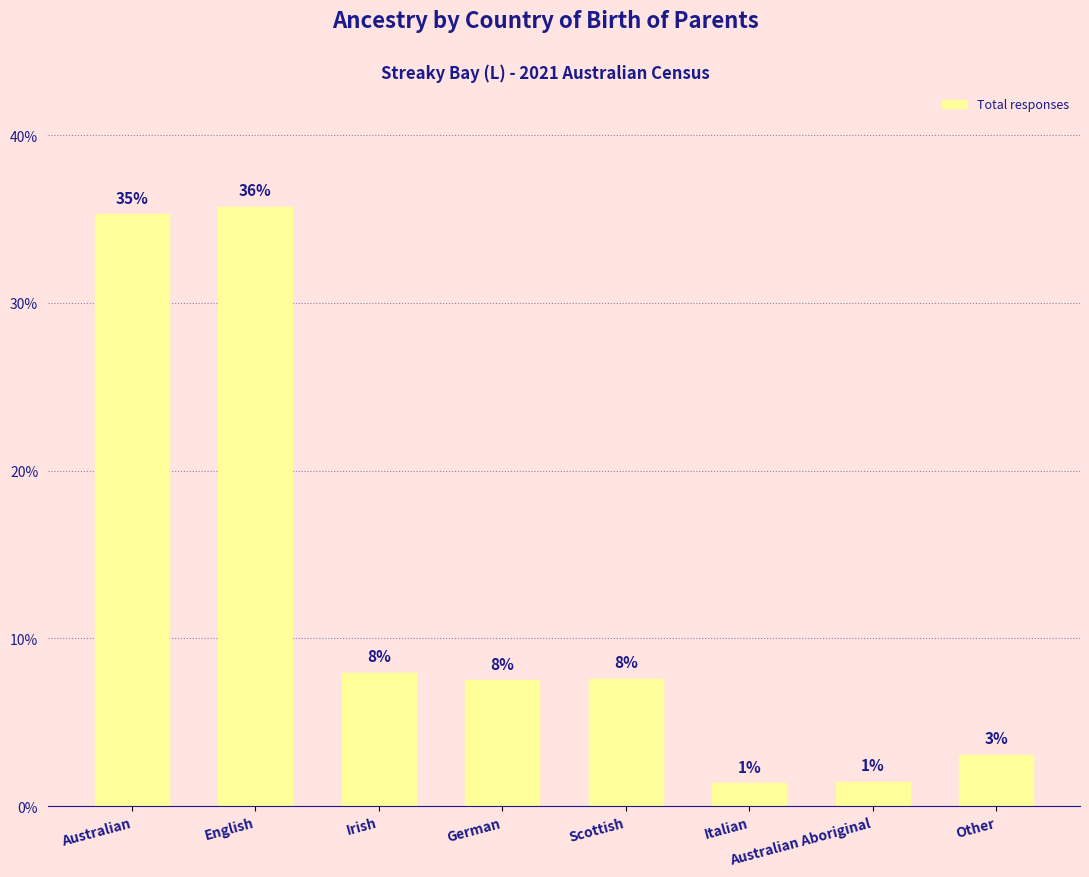

What is the change in value from English to Other?

-32.6